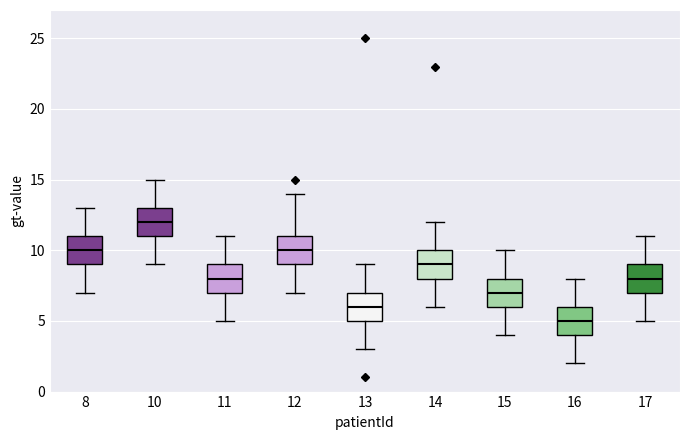

Reading left to right, transcribe this box plot: for each box, give where its median line is, the range the box spans, and where its two whiskers end, as read against the y-axis. The values are not printed on the chart, so give them approximately, as read against the axis.

8: median 10, box 9 to 11, whiskers 7 to 13
10: median 12, box 11 to 13, whiskers 9 to 15
11: median 8, box 7 to 9, whiskers 5 to 11
12: median 10, box 9 to 11, whiskers 7 to 14
13: median 6, box 5 to 7, whiskers 3 to 9
14: median 9, box 8 to 10, whiskers 6 to 12
15: median 7, box 6 to 8, whiskers 4 to 10
16: median 5, box 4 to 6, whiskers 2 to 8
17: median 8, box 7 to 9, whiskers 5 to 11